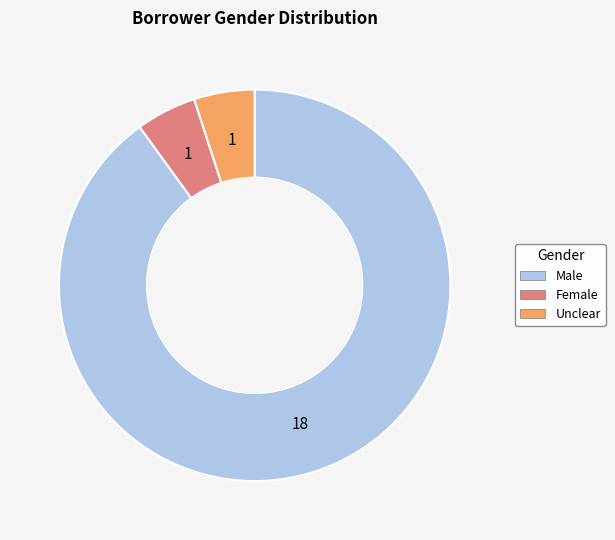

Approximately how many times larger is the value at Male compared to Unclear?

18.0